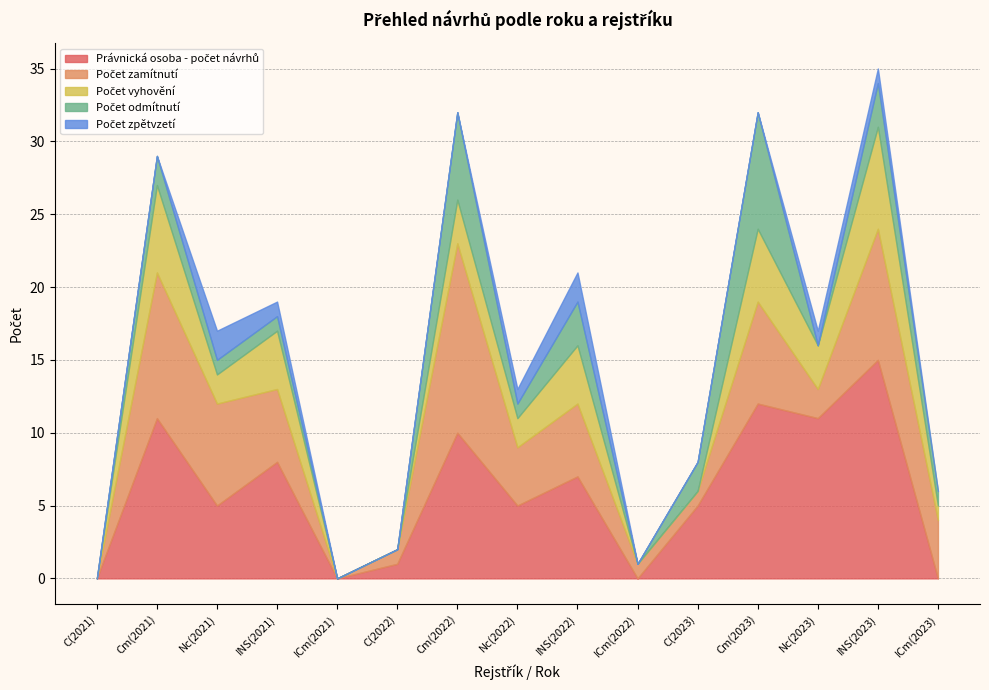

At how many categories does at least one series exceed 4?

10